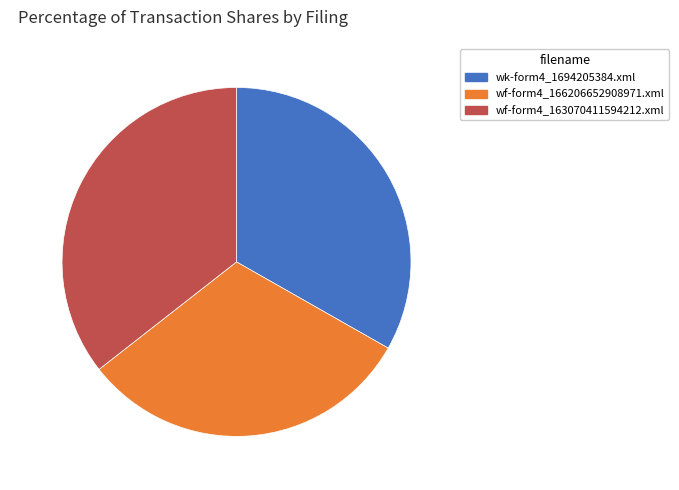

Does any single category account for the majority?

No